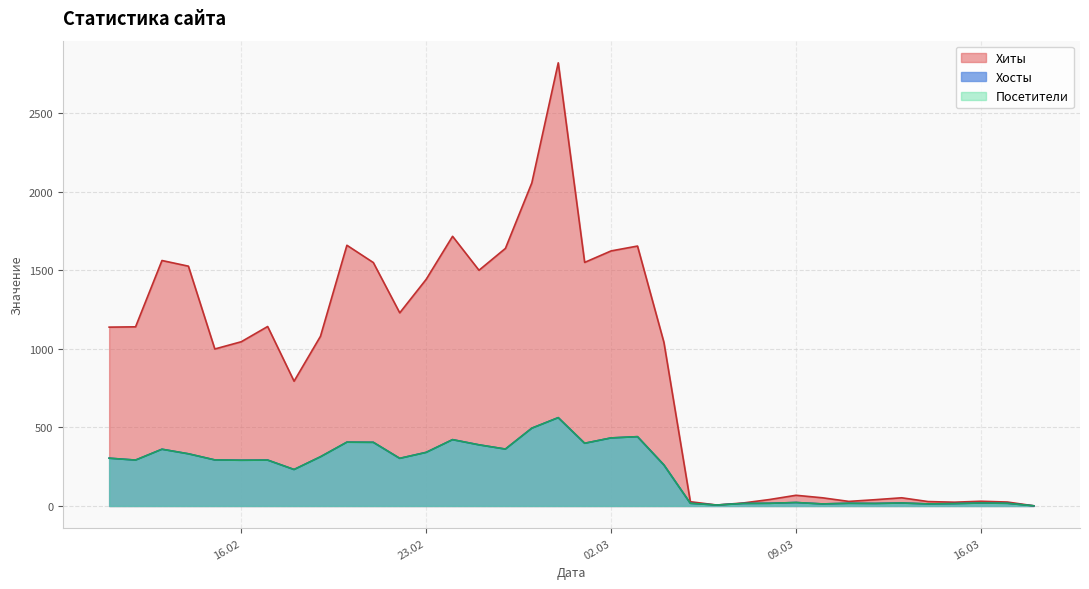

What is the smallest value displayed?

1